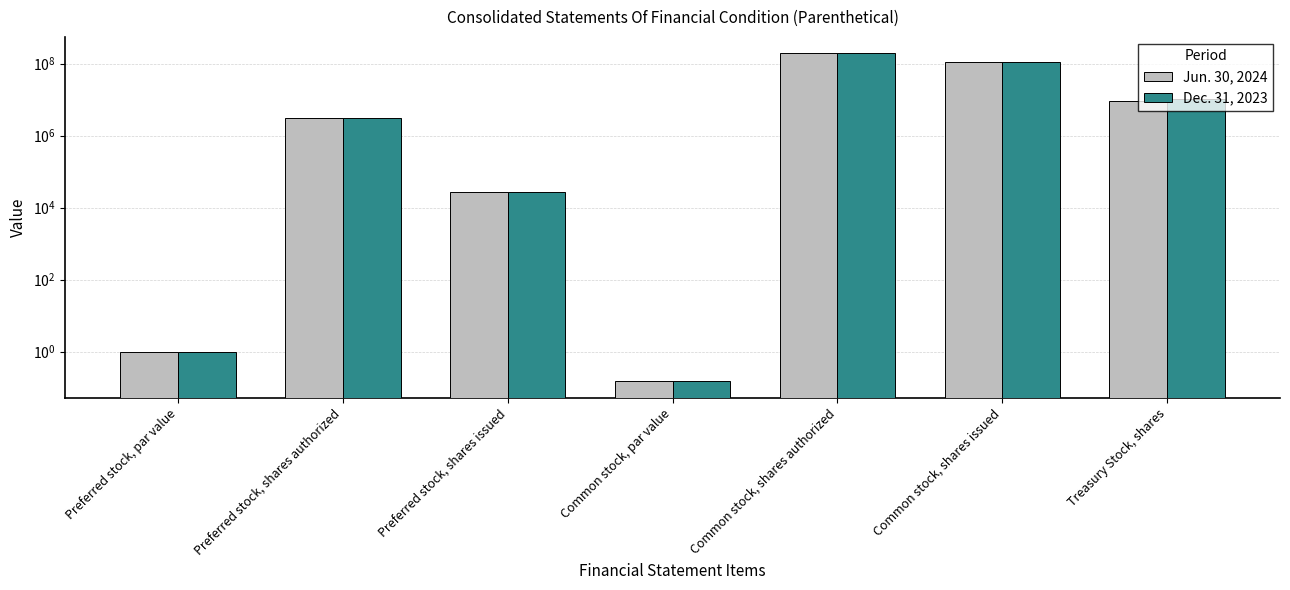

Reading right to left, transcribe all the data shown in this chart.

Jun. 30, 2024: Treasury Stock, shares=9144457.0	Common stock, shares issued=111662463.0	Common stock, shares authorized=194000000.0	Common stock, par value=0.1	Preferred stock, shares issued=27400.0	Preferred stock, shares authorized=3000000.0	Preferred stock, par value=1.0
Dec. 31, 2023: Treasury Stock, shares=10600793.0	Common stock, shares issued=111662321.0	Common stock, shares authorized=194000000.0	Common stock, par value=0.1	Preferred stock, shares issued=27400.0	Preferred stock, shares authorized=3000000.0	Preferred stock, par value=1.0